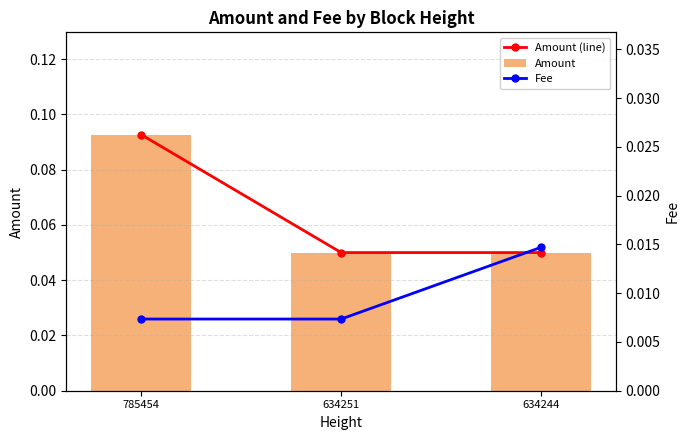

List the series in order of their peak value, highest first.

Amount (line), Amount, Fee